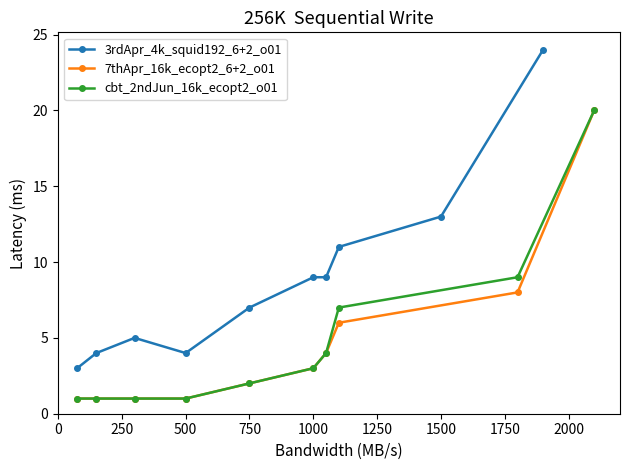

True or false: 7thApr_16k_ecopt2_6+2_o01 and cbt_2ndJun_16k_ecopt2_o01 cross at least once.

False